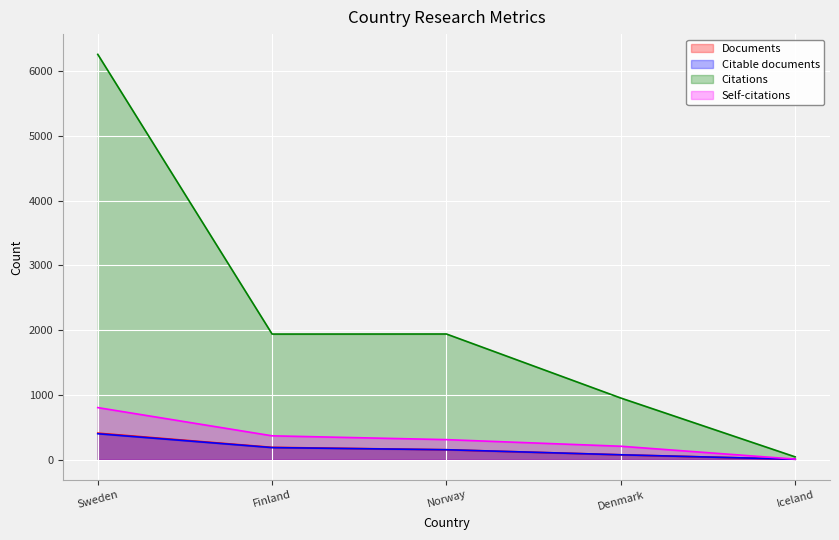

Count the number of data series in this chart.

4